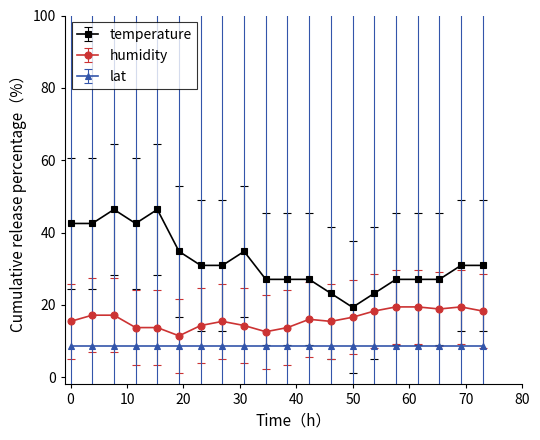

Which series has the largest range (max minus min)?

temperature